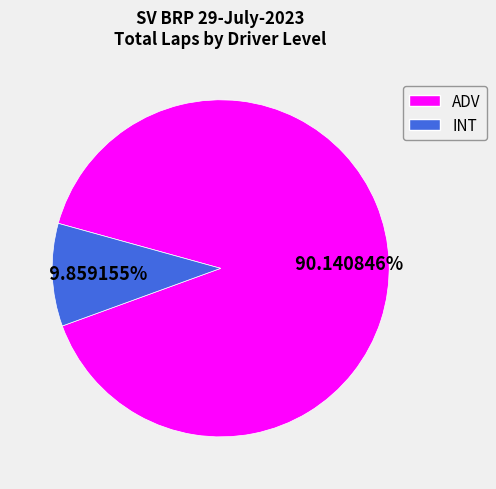

Is there any slice that represents more than half of the pie?

Yes